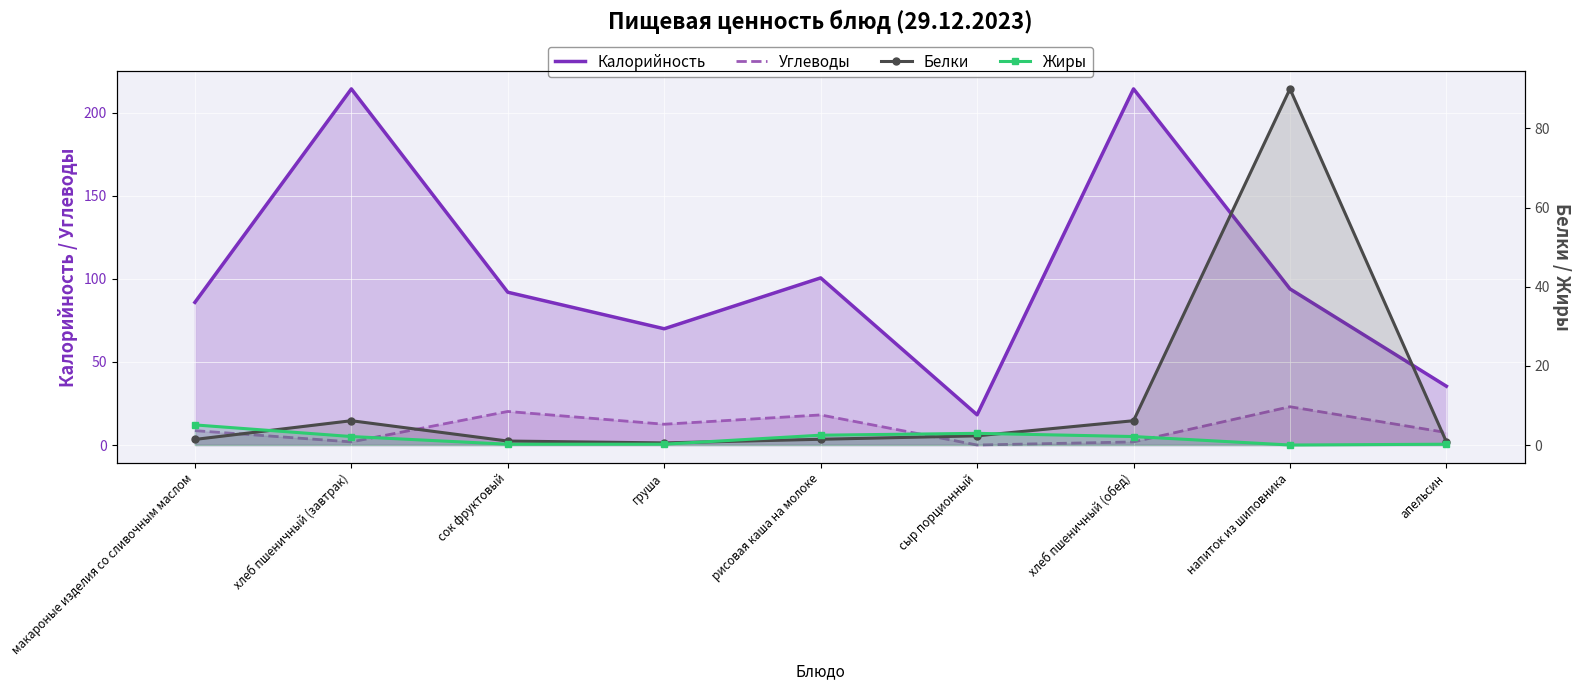

Which series has the largest range (max minus min)?

Калорийность